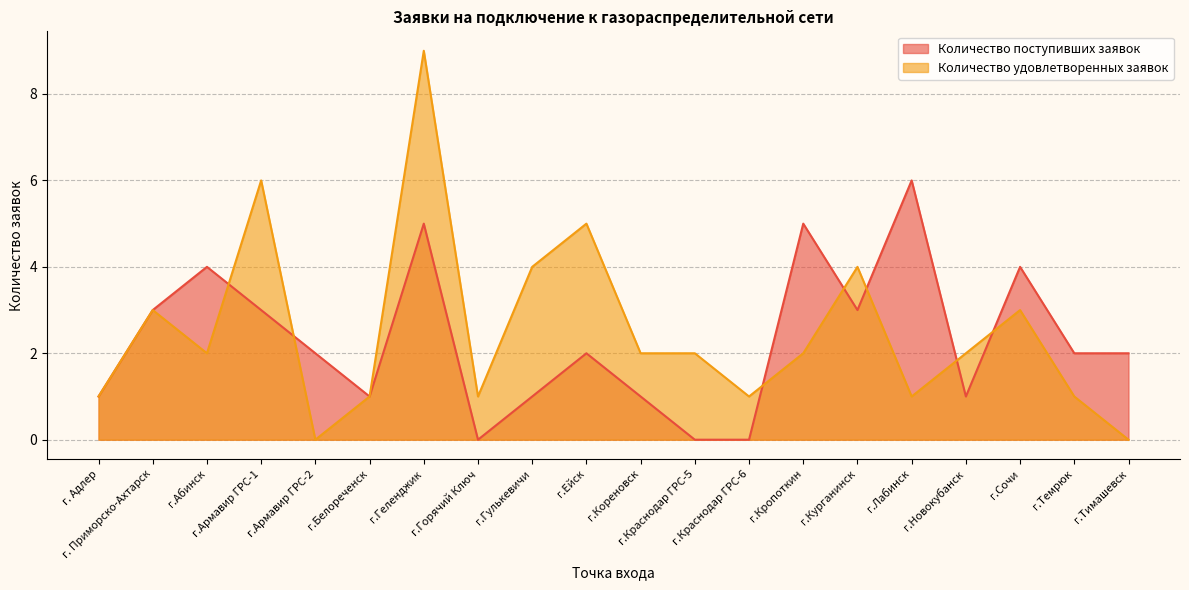

At which category is the sum across all series the highest?

г.Геленджик